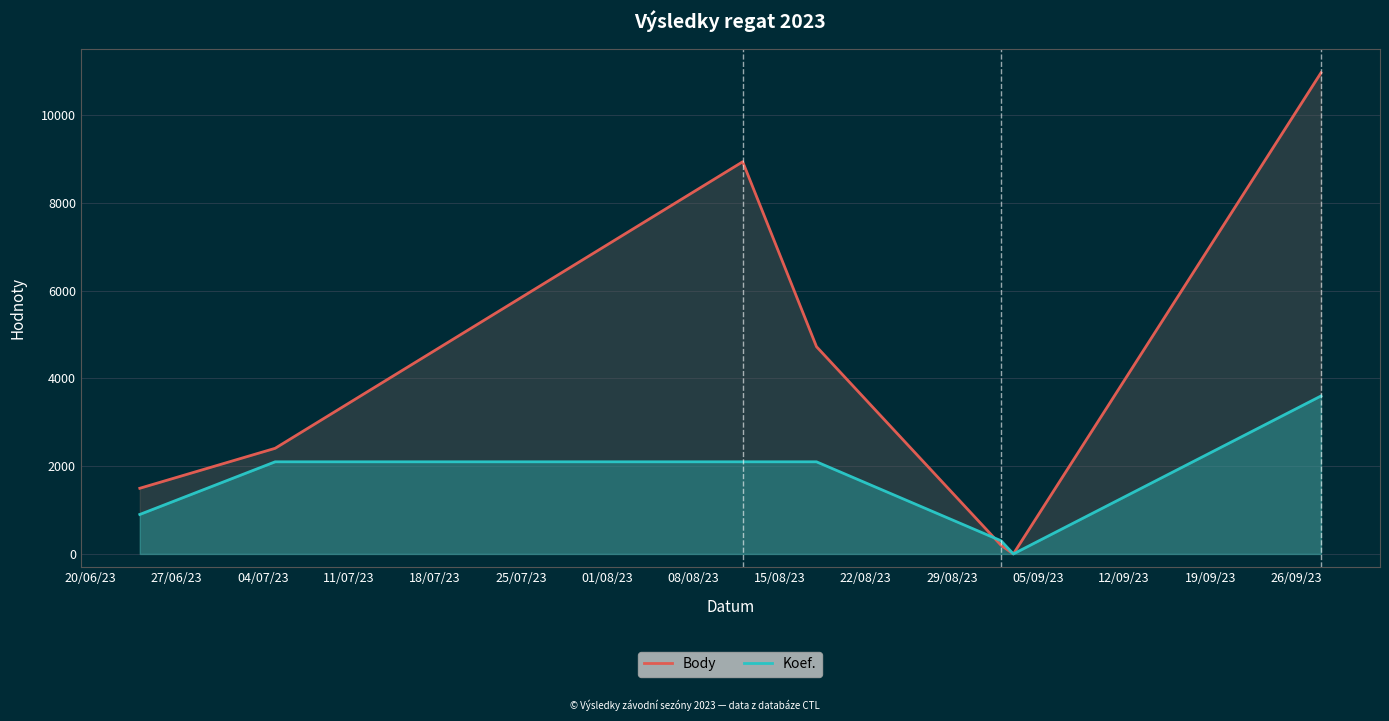

Which series has the largest range (max minus min)?

Body